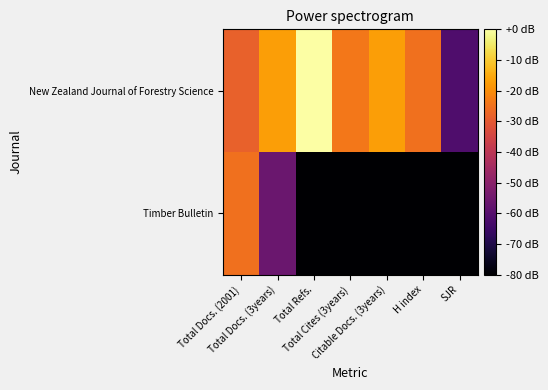

Which series has the widest spread of values?

Timber Bulletin